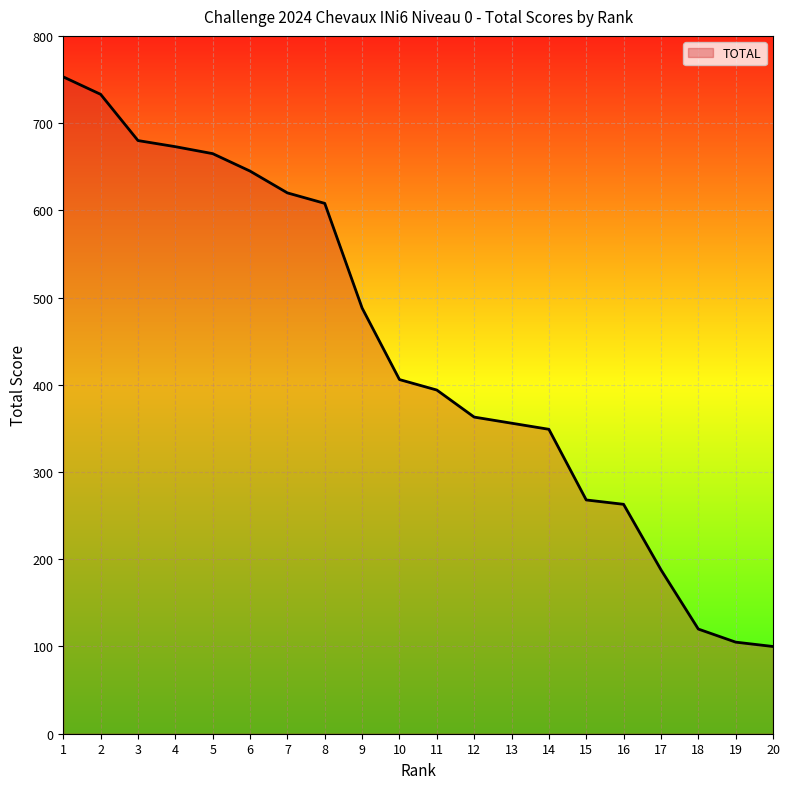

The value at 3 is 1176. True or false?

False